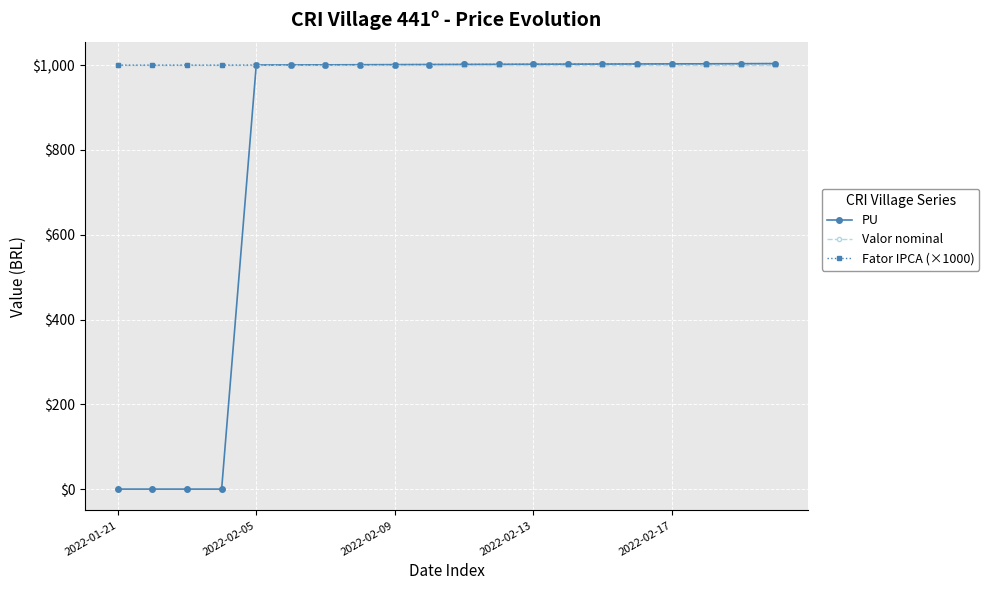

What is the maximum value shown in the chart?

1003.7